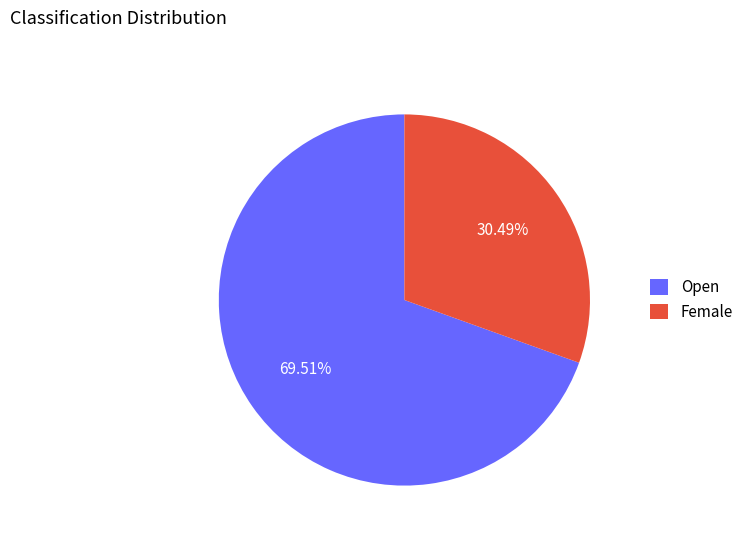

How many segments does this pie chart have?

2